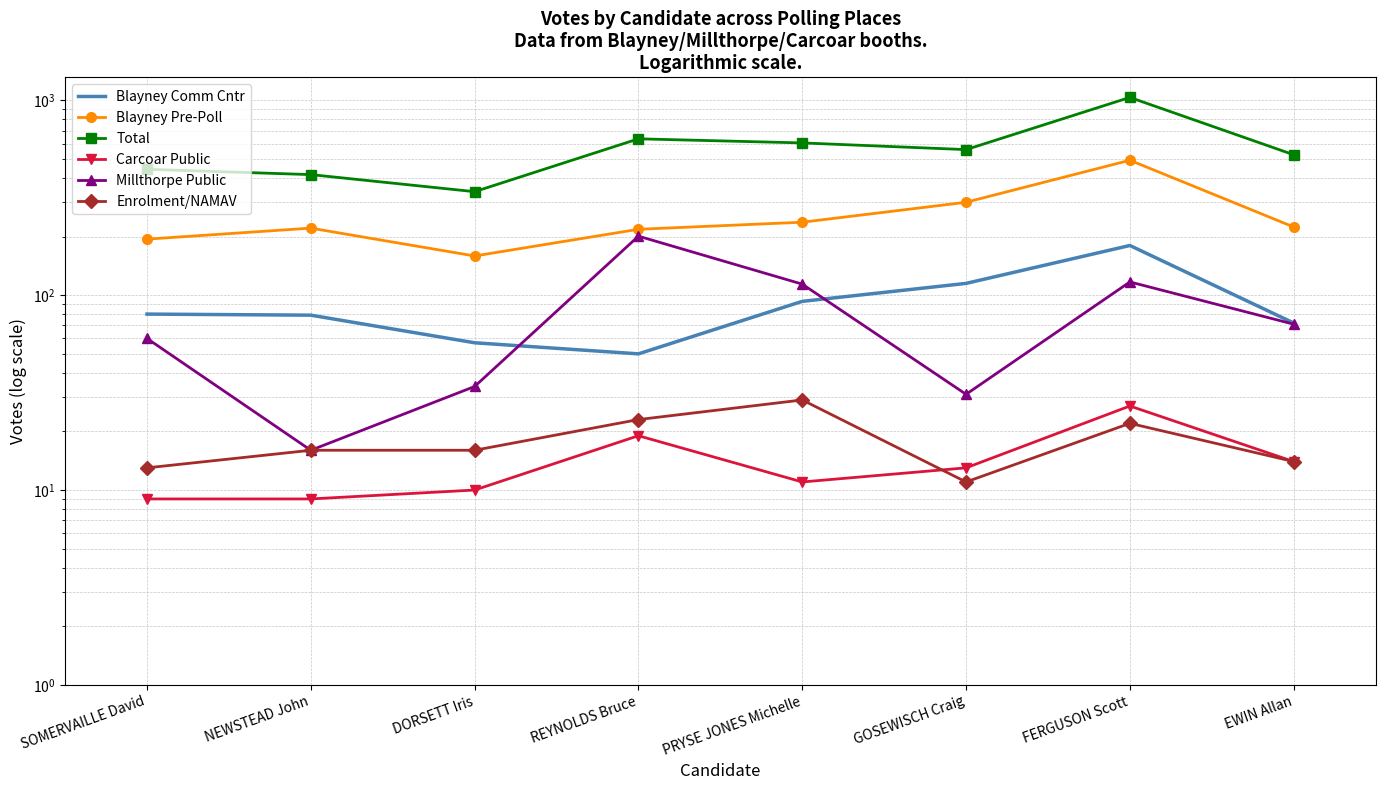

Reading right to left, list all the values displayed in this chart.

Blayney Comm Cntr: 72	180	115	93	50	57	79	80
Blayney Pre-Poll: 224	493	300	237	218	159	221	194
Total: 526	1036	559	605	635	340	416	443
Carcoar Public: 14	27	13	11	19	10	9	9
Millthorpe Public: 71	117	31	114	201	34	16	60
Enrolment/NAMAV: 14	22	11	29	23	16	16	13